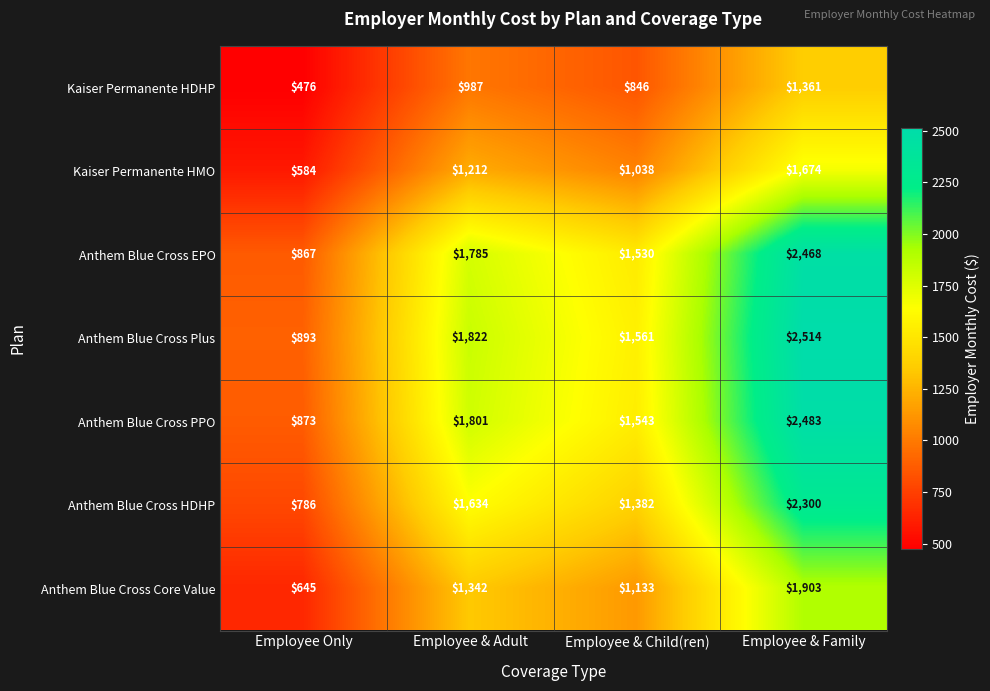

What is the sum of the Anthem Blue Cross Core Value values at Employee & Family and Employee & Child(ren)?

3036